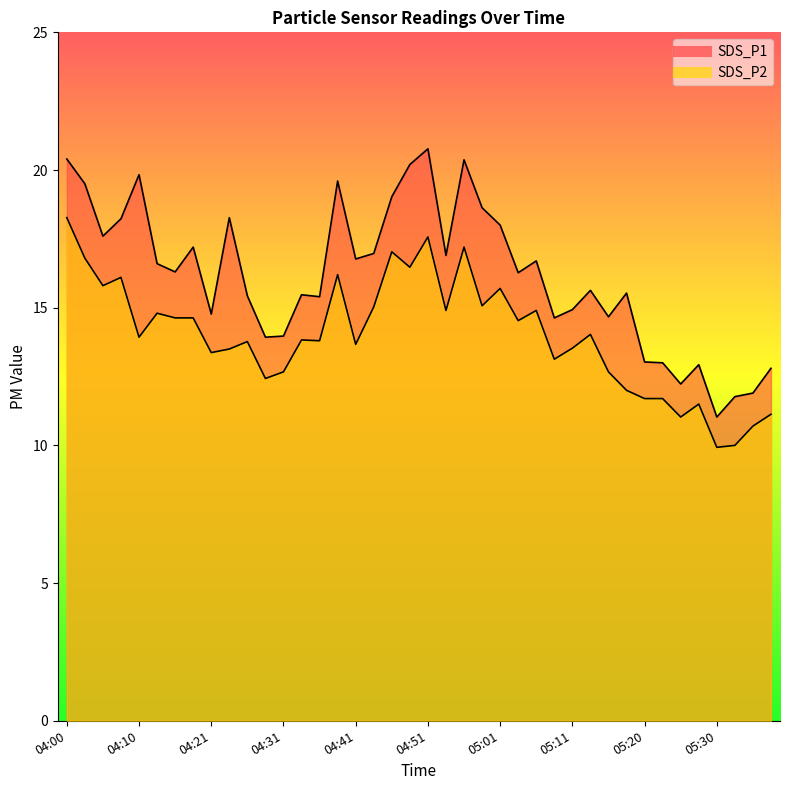

What is the lowest value of the SDS_P2 series?

9.9